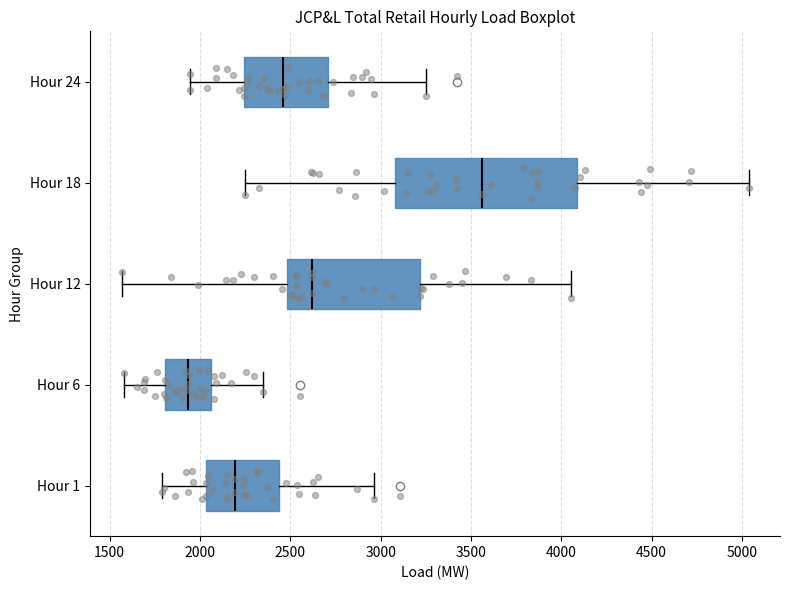

Which box has the furthest to the right median line?

Hour 18